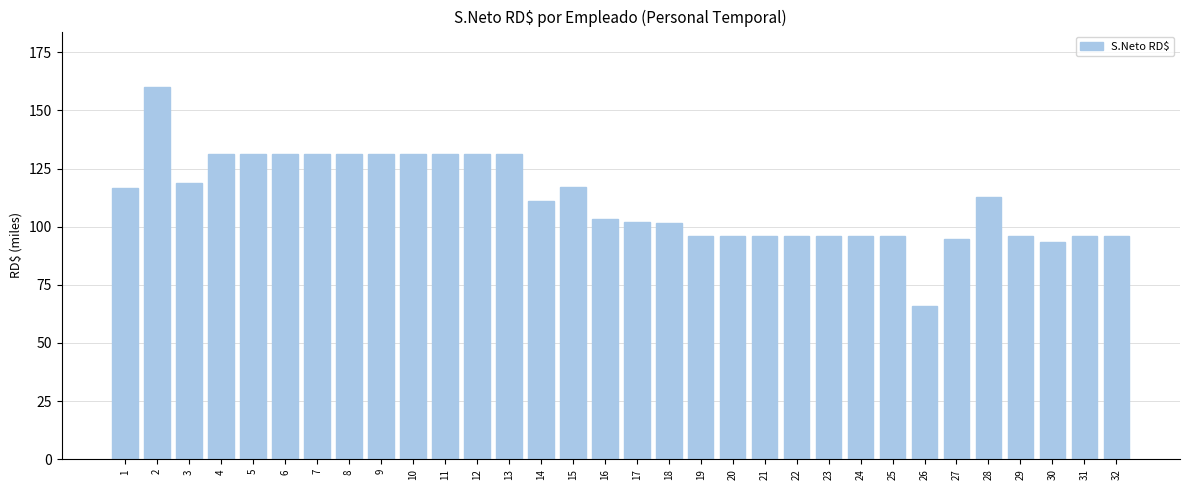

What is the value of the 24th bar from the left?

96.1